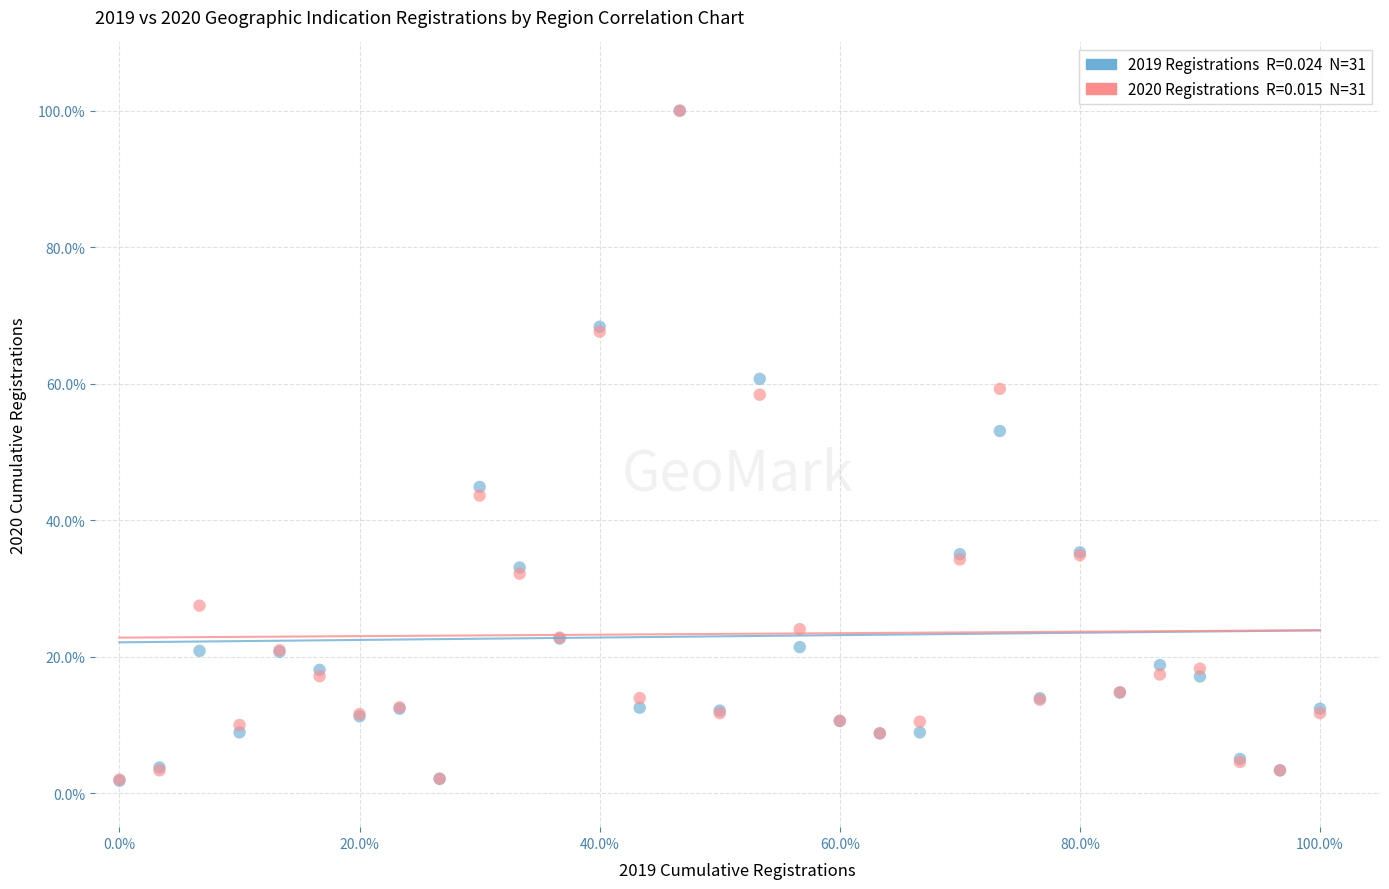

Across all series, what Y value is closest to 50?

53.1